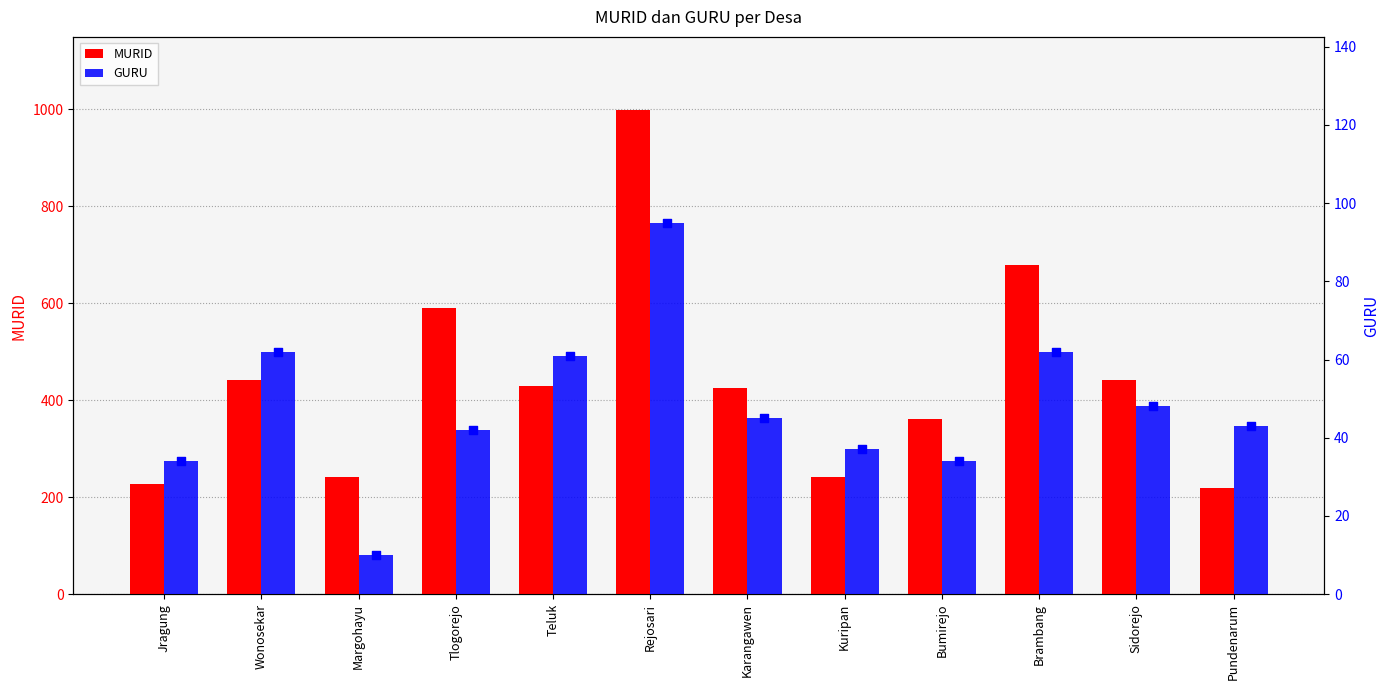

What are all the series names shown in the legend?

MURID, GURU